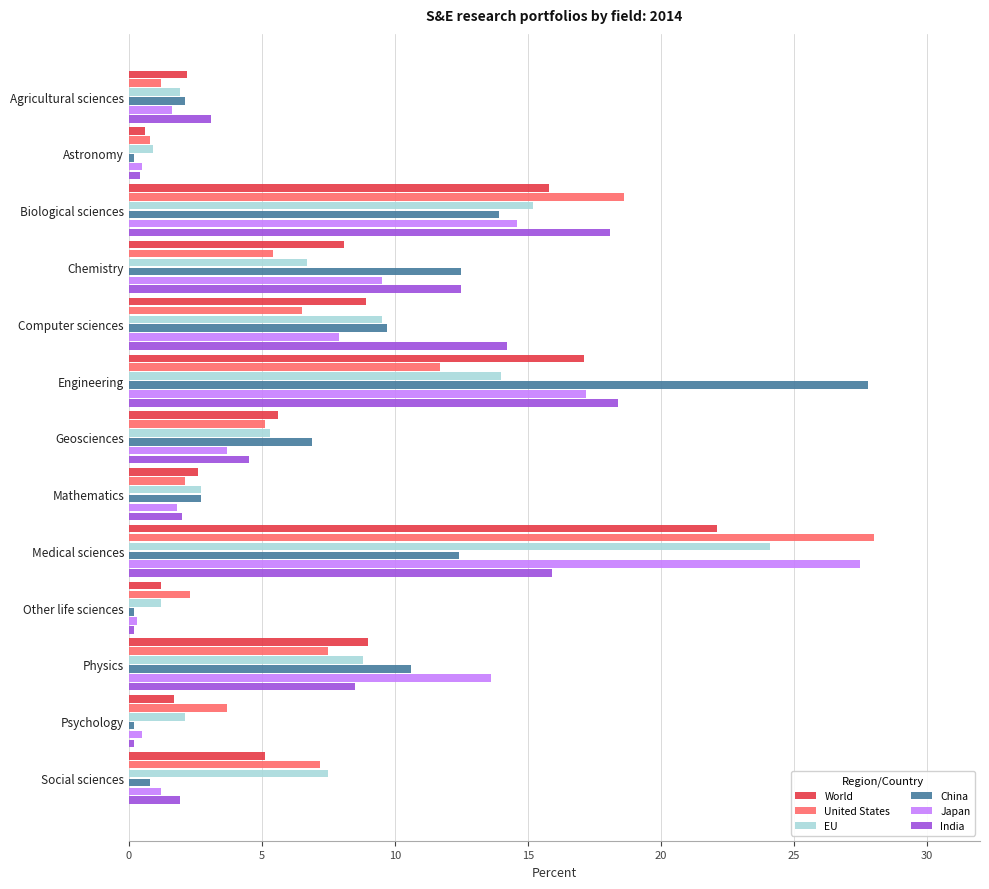

How many series are shown in this chart?

6